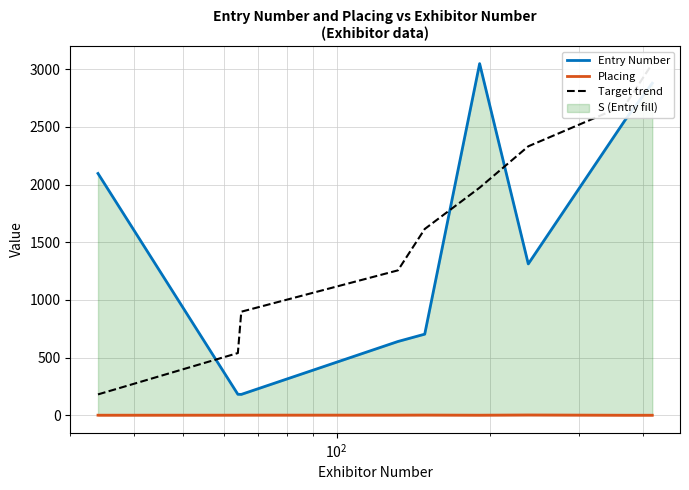

True or false: Placing and Entry Number cross at least once.

False